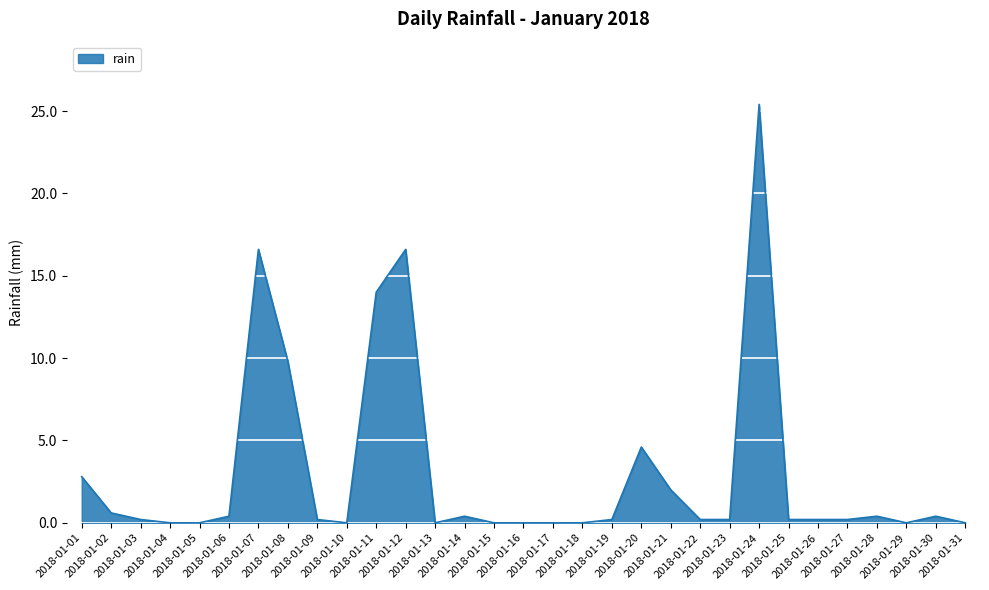

What is the greatest value displayed?

25.4